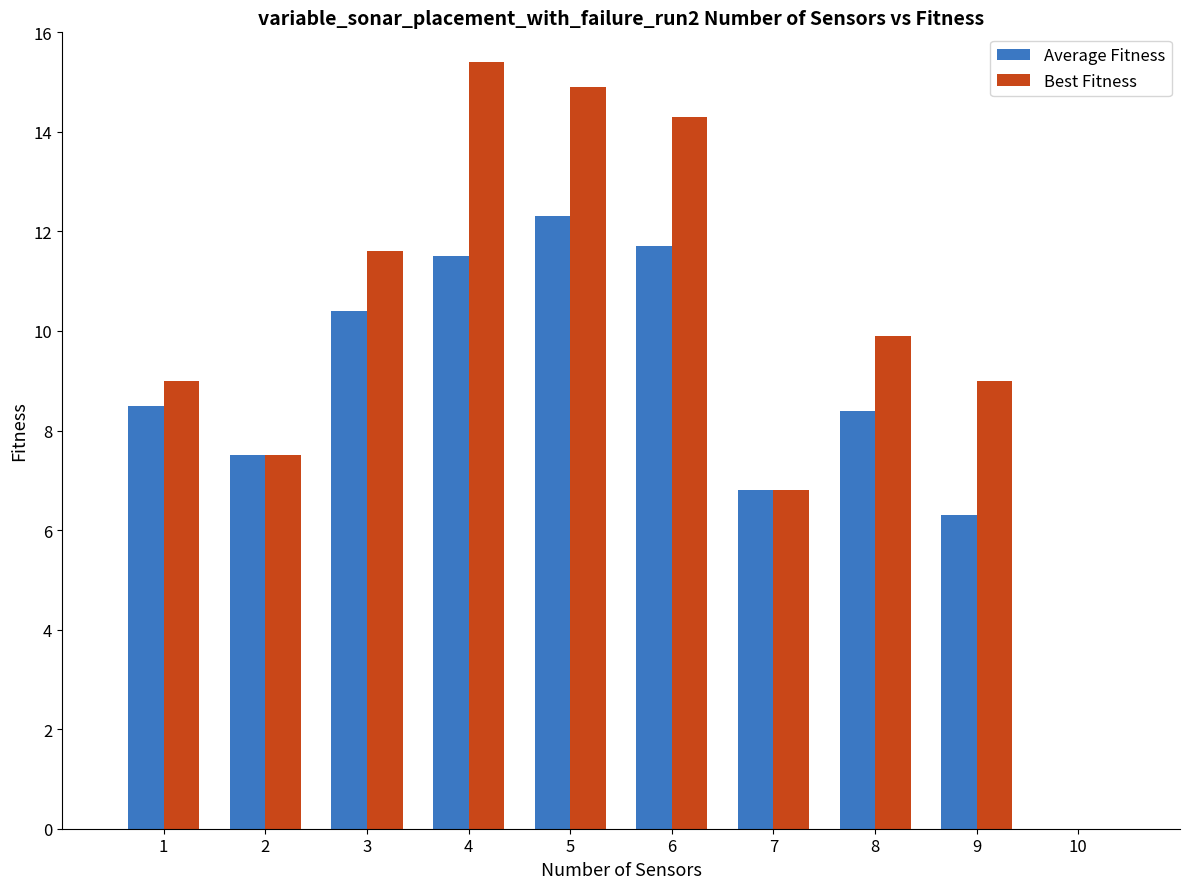

What is the difference between the highest and lowest values at 3?

1.2